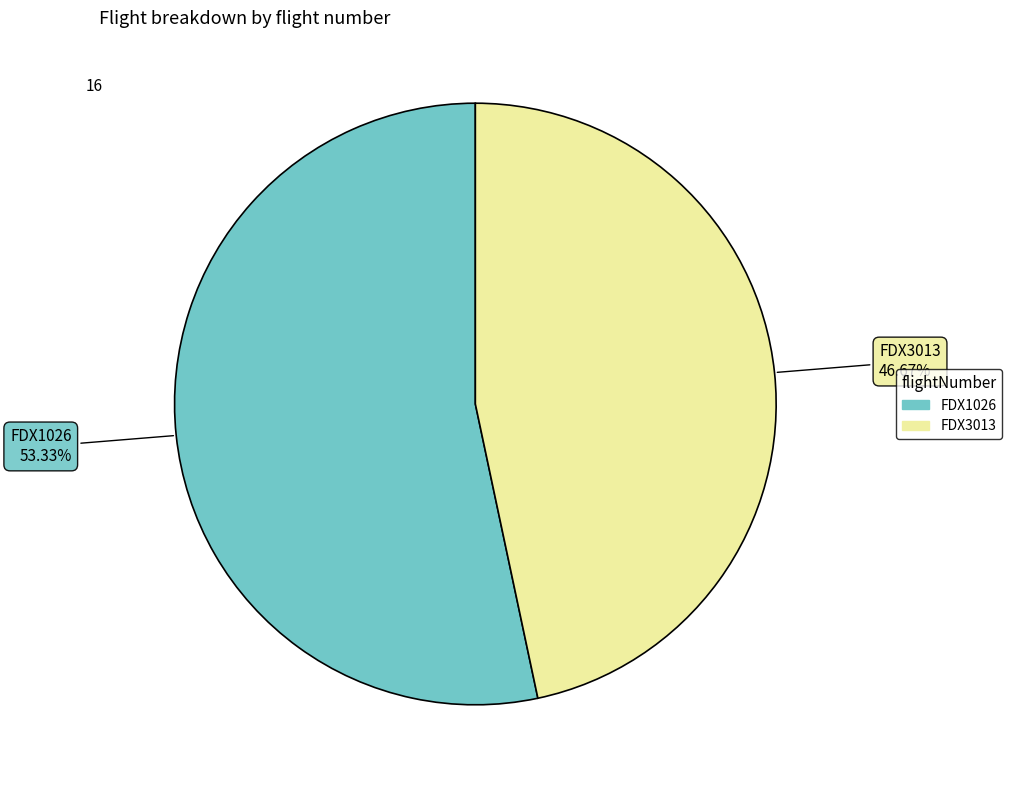

To the nearest percent, what percentage of the pie is FDX1026?

53%